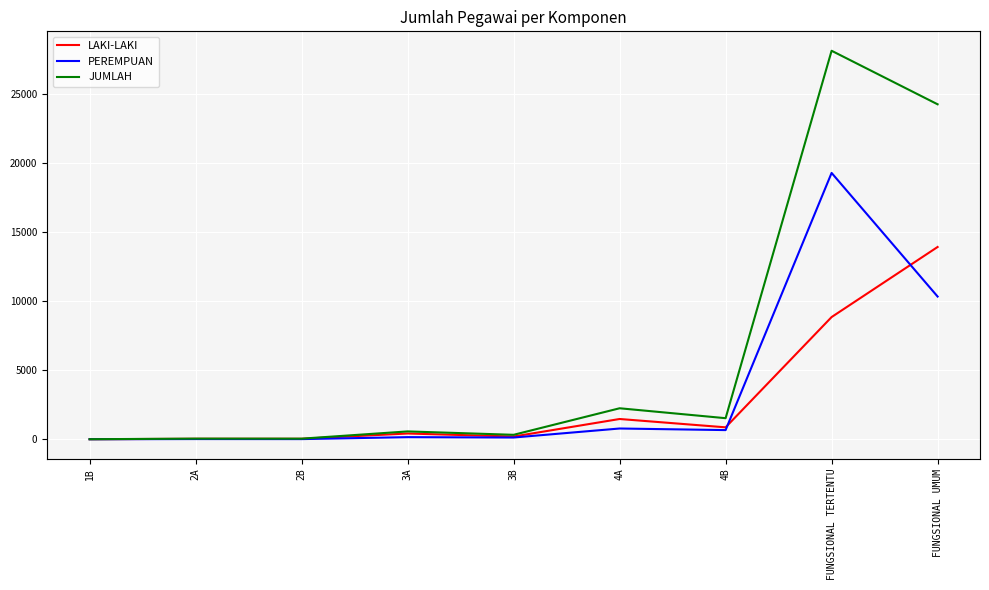

How many values in the JUMLAH series exceed 566?

4